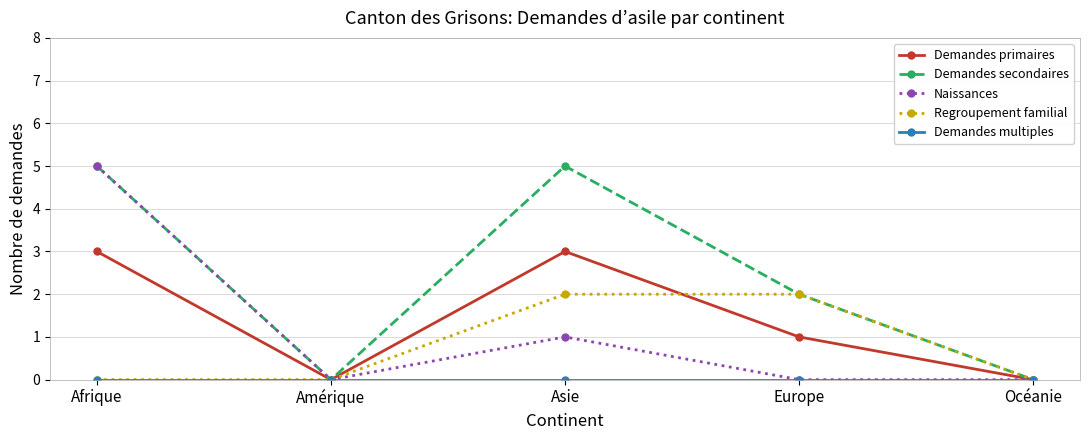

How many data points does each series have?

5